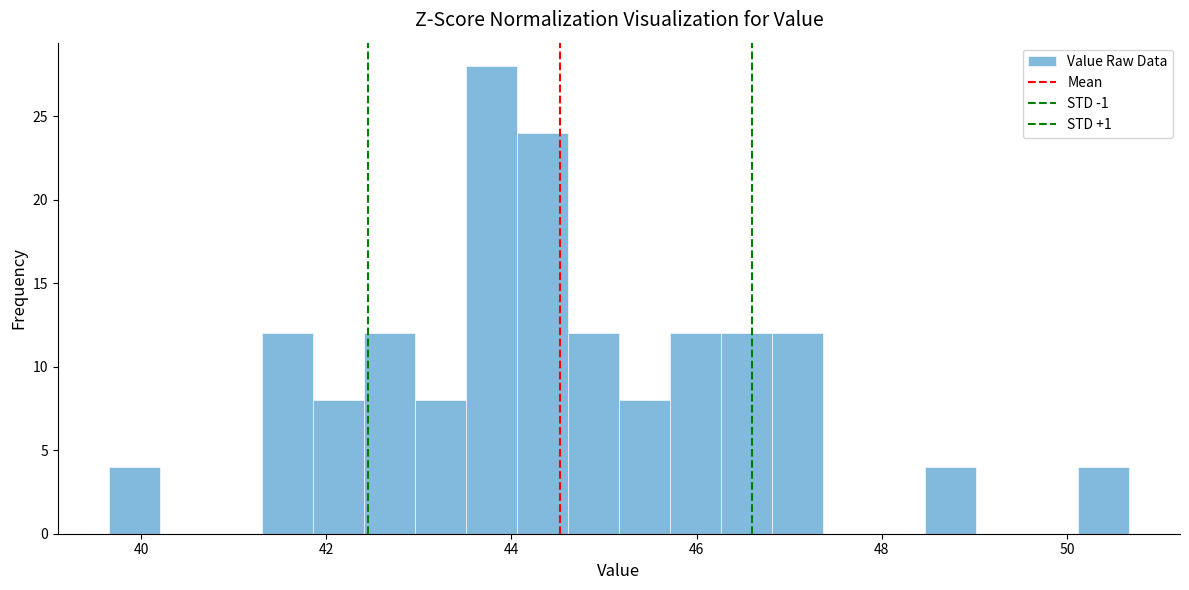

Around what value on the x-axis is the tallest bar? Give the approximate position of its centre, as read against the axis.

43.8